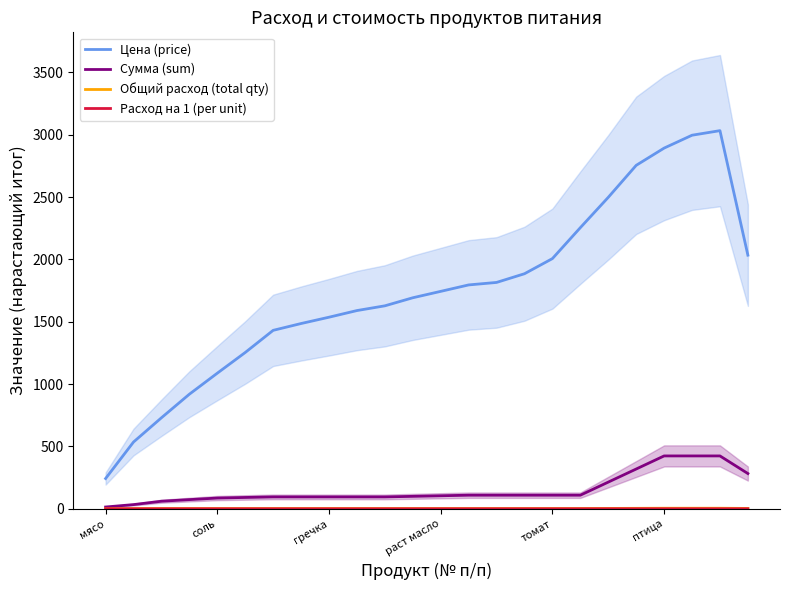

What is the label of the 15th point from the right?

9